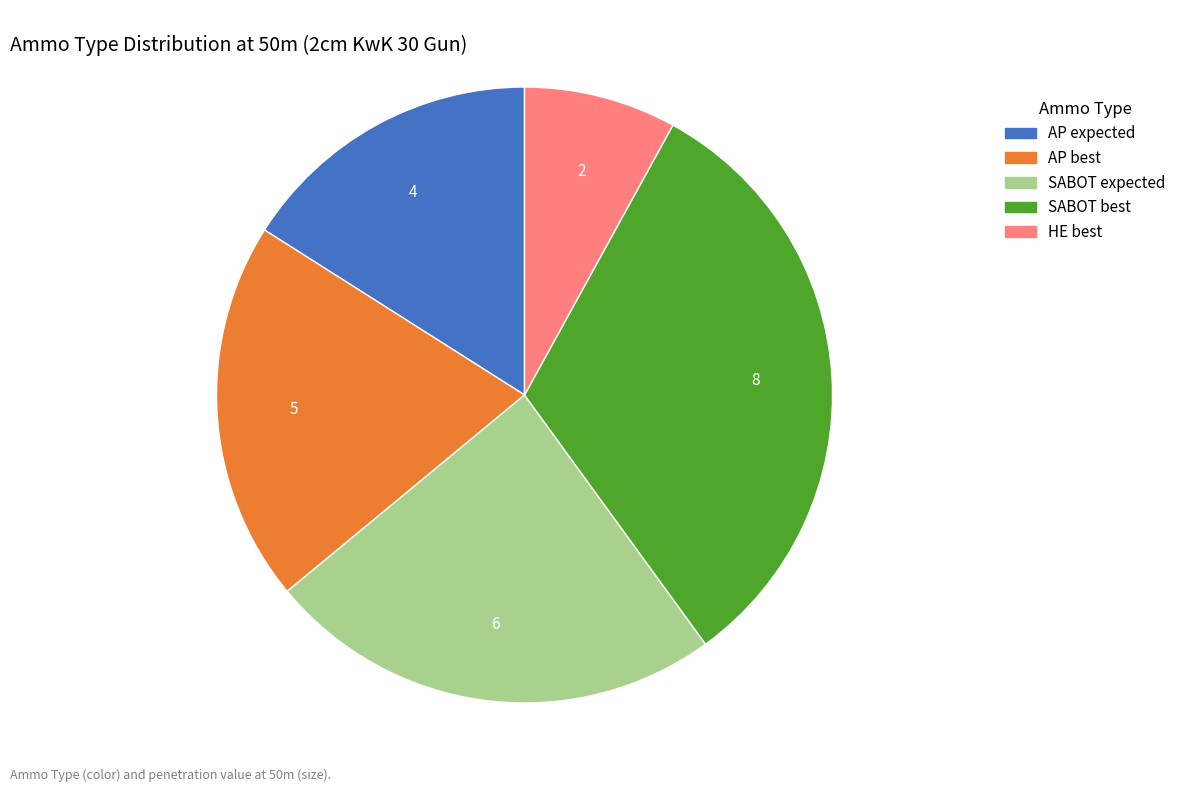

Is there a majority slice in this chart?

No